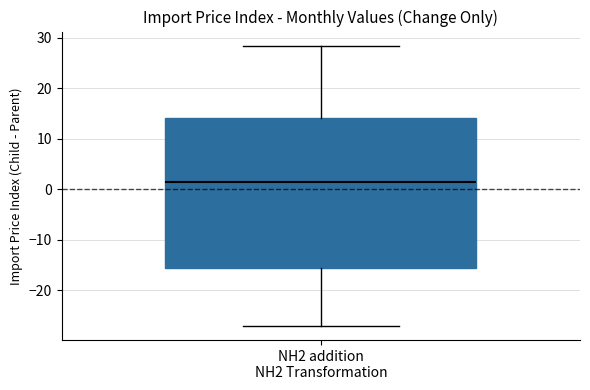

Read this box plot against the y-axis: the position of the median line, the range covered by the box, and the ends of both whiskers. The values are not printed on the chart, so give them approximately, as read against the axis.

median 1, box -16 to 14, whiskers -27 to 28